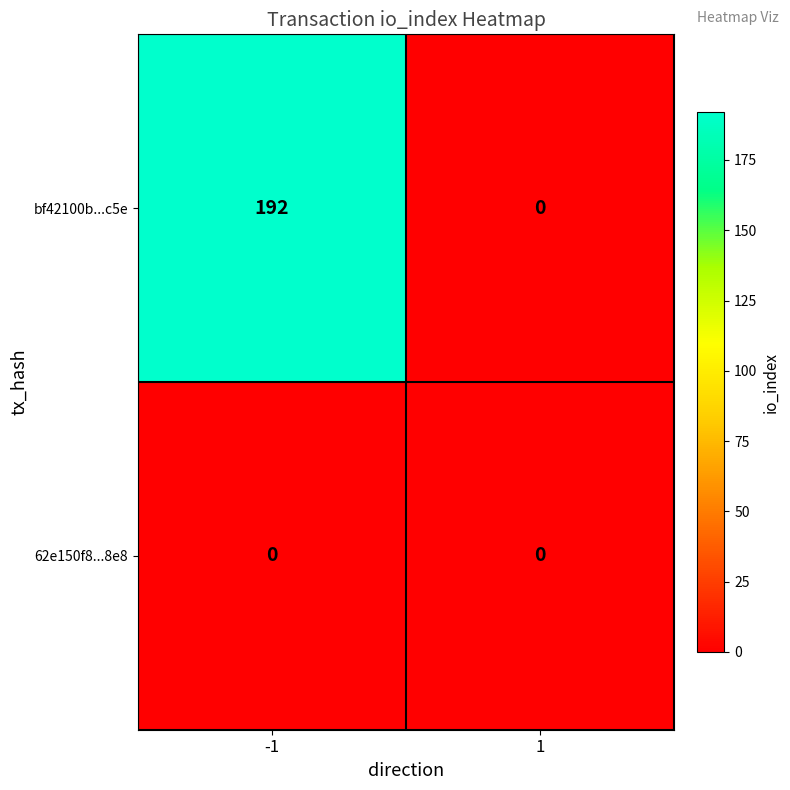

Is it true that 62e150f8...8e8 equals 0 at 1?

True